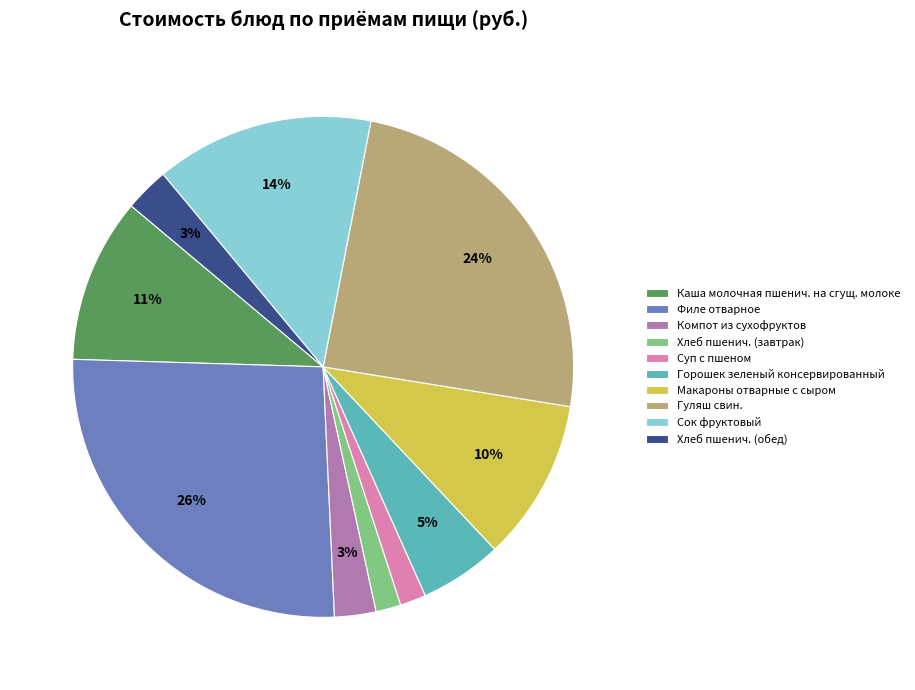

True or false: Каша молочная пшенич. на сгущ. молоке accounts for 19% of the total.

False